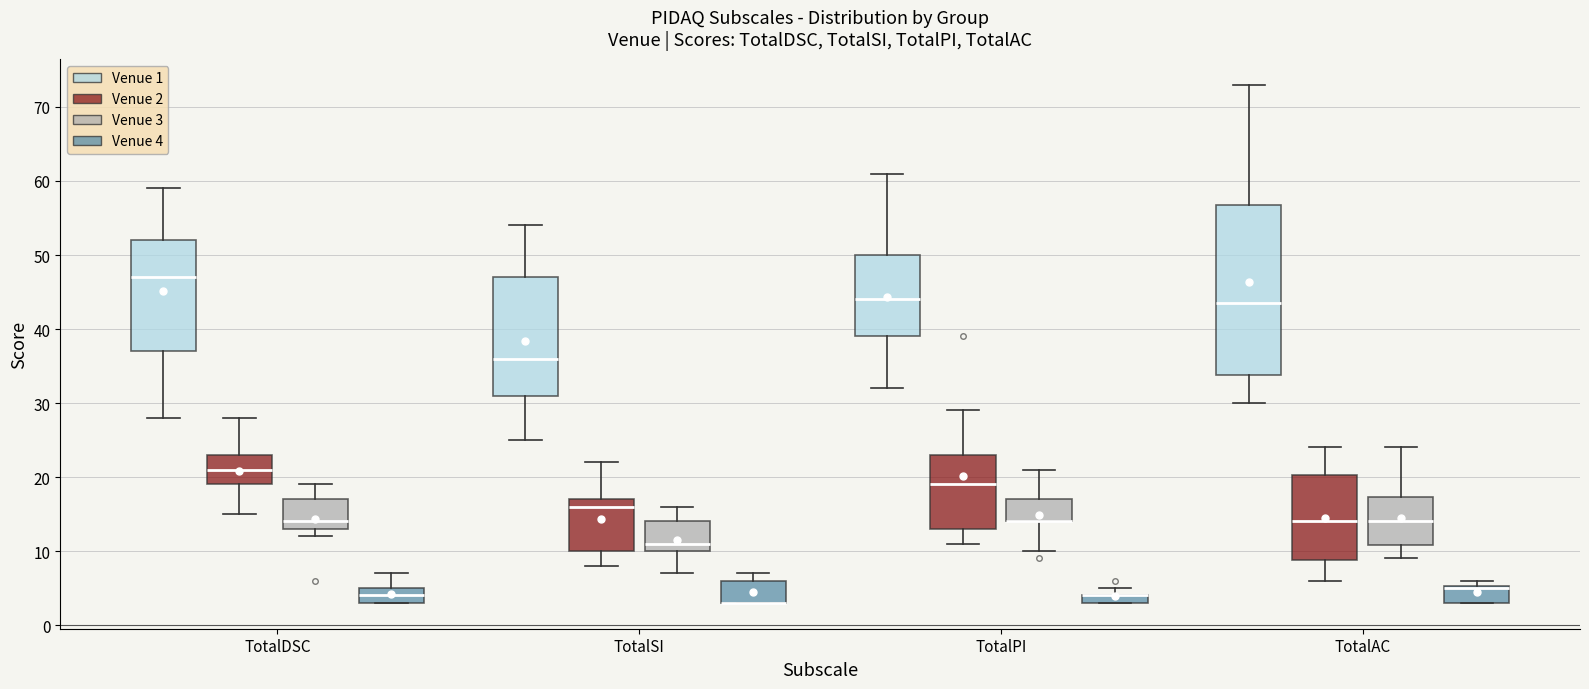

Which box is the tallest, from its lower edge to its upper edge?

TotalAC (Venue 1)